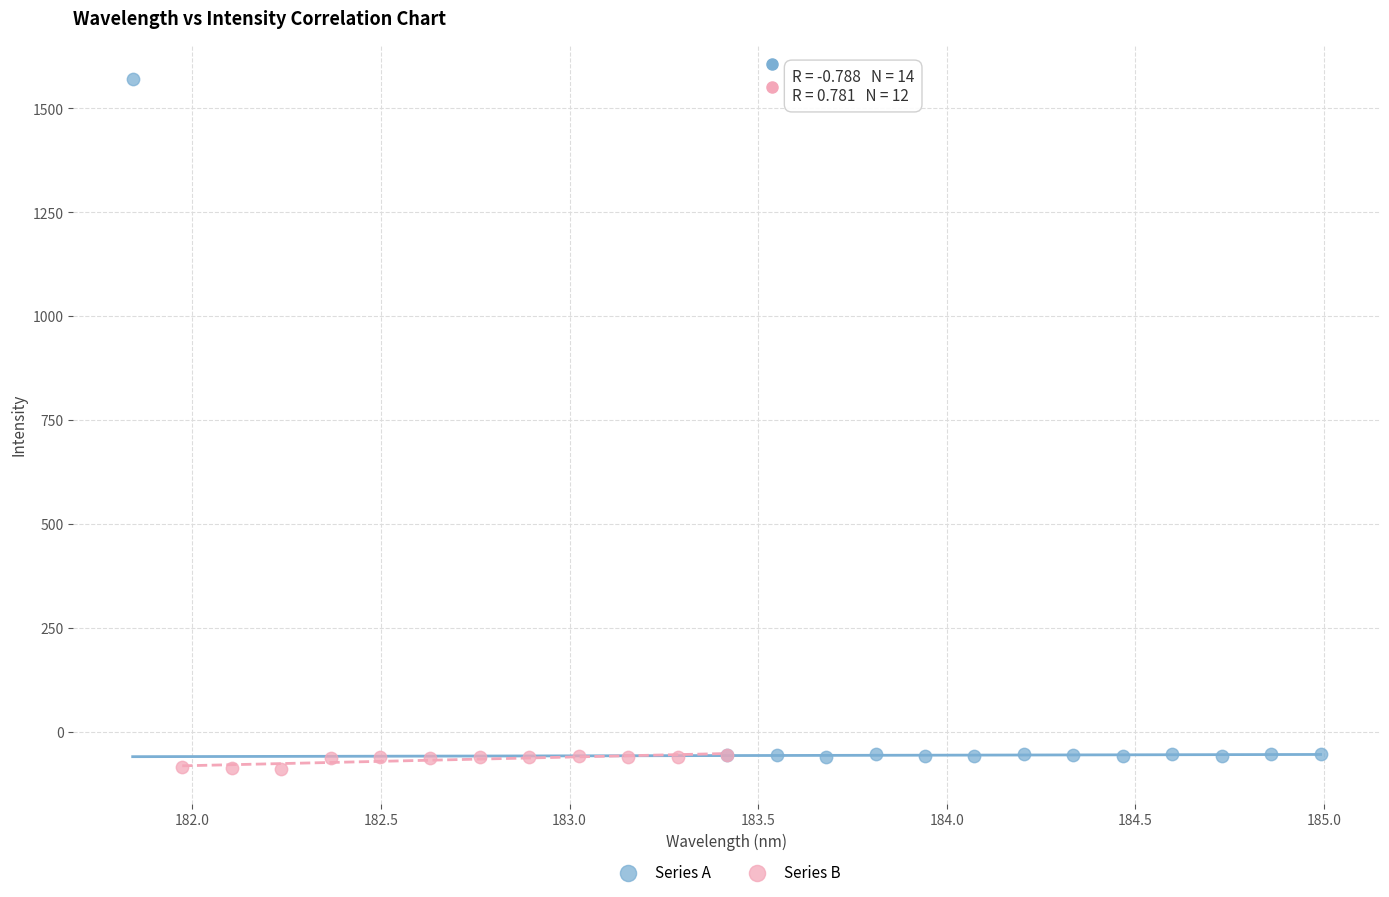

Which series contains the highest Y value?

Series A